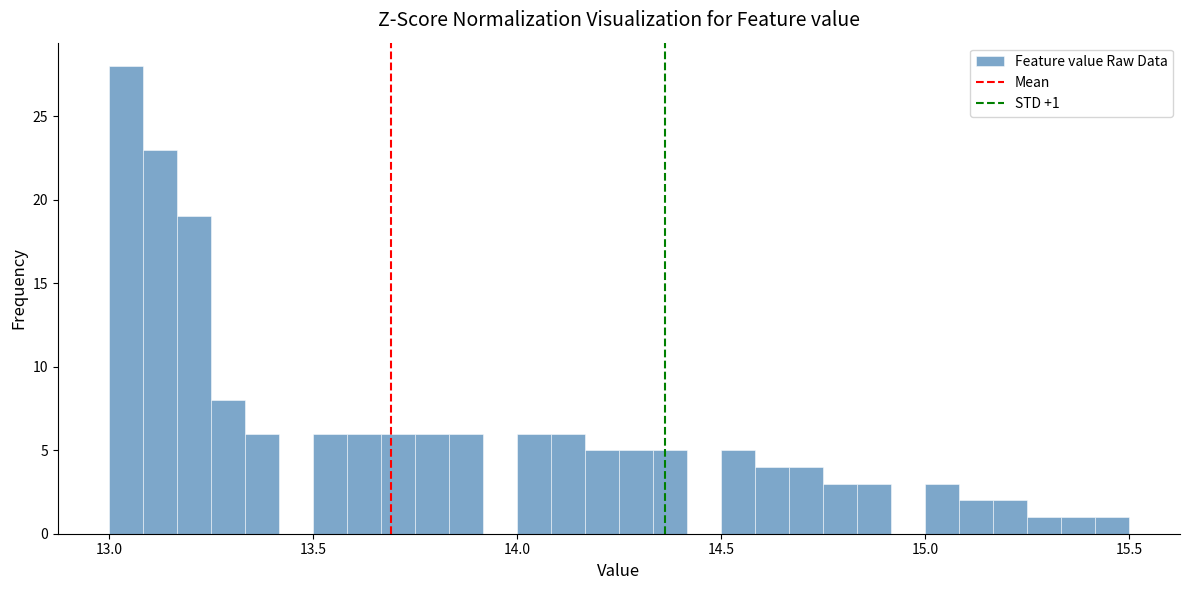

Around what value on the x-axis is the tallest bar? Give the approximate position of its centre, as read against the axis.

13.05